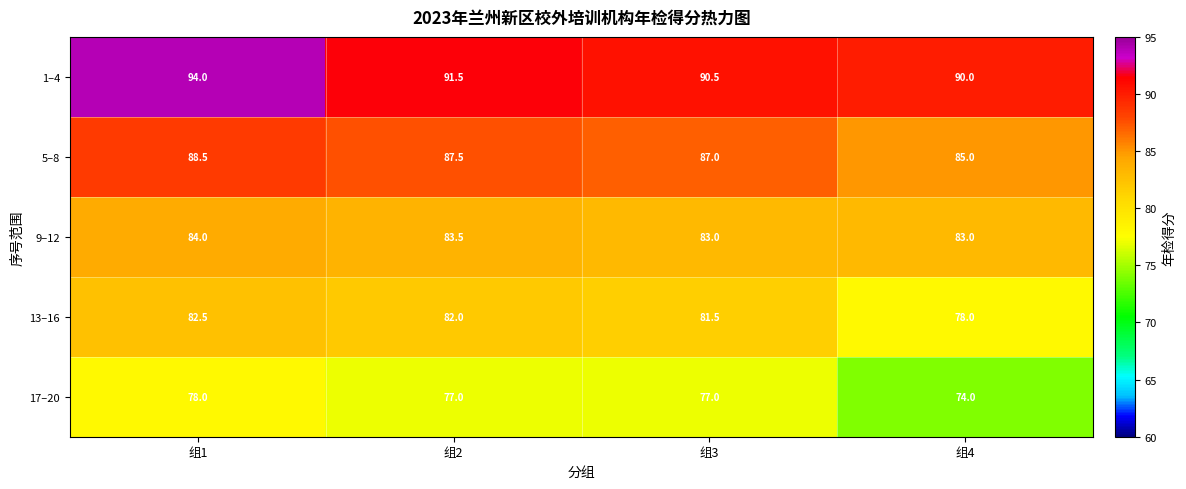

True or false: 13–16 has a value of 111.6 at 组4.

False